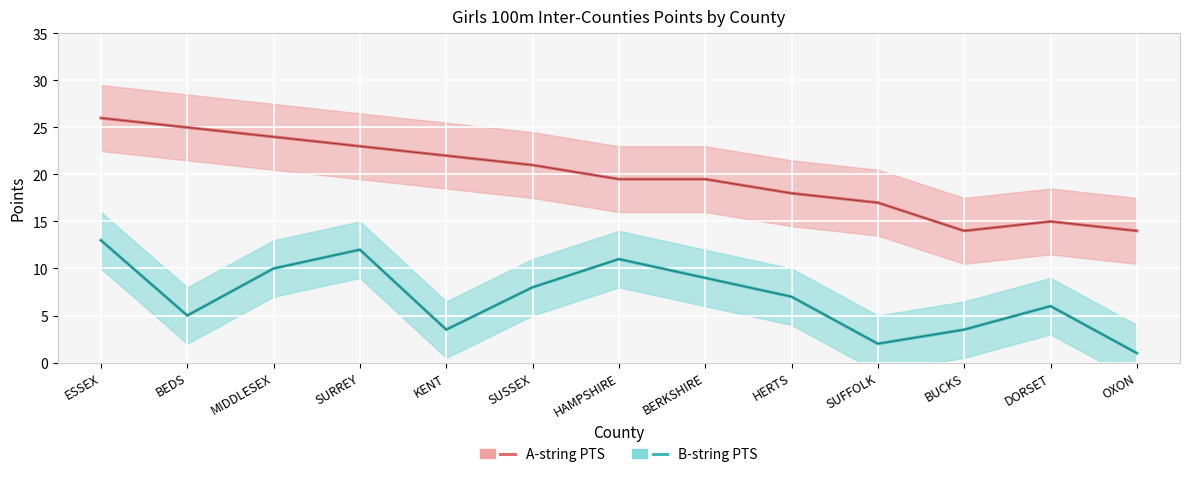

Where does the B-string PTS series first go above 7?

ESSEX